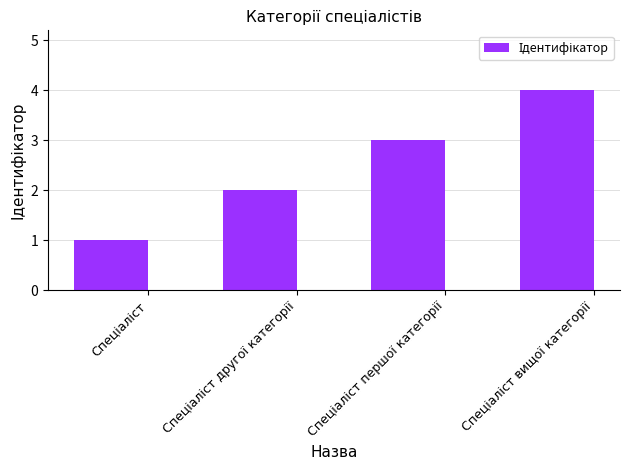

What is the sum of all values?

10